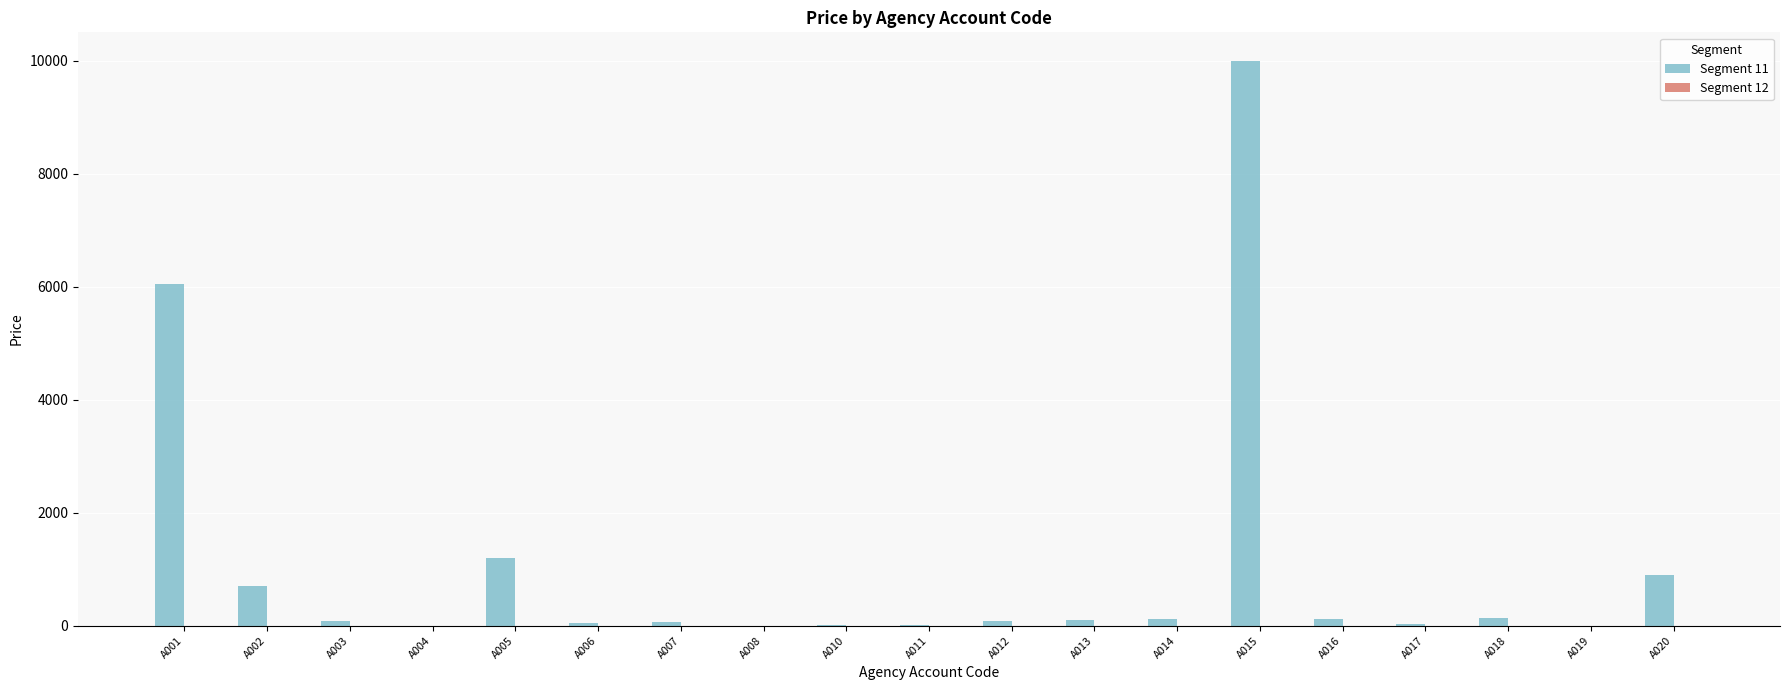

At which label is the value closest to 5000?

A001